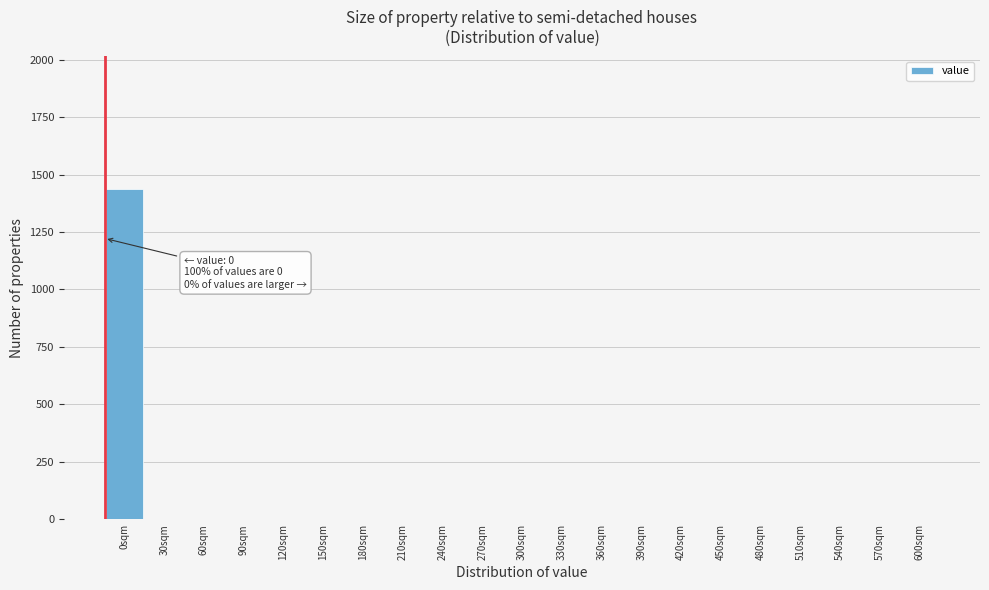

Reading left to right, transcribe all the data shown in this chart.

0sqm=1438	30sqm=0	60sqm=0	90sqm=0	120sqm=0	150sqm=0	180sqm=0	210sqm=0	240sqm=0	270sqm=0	300sqm=0	330sqm=0	360sqm=0	390sqm=0	420sqm=0	450sqm=0	480sqm=0	510sqm=0	540sqm=0	570sqm=0	600sqm=0